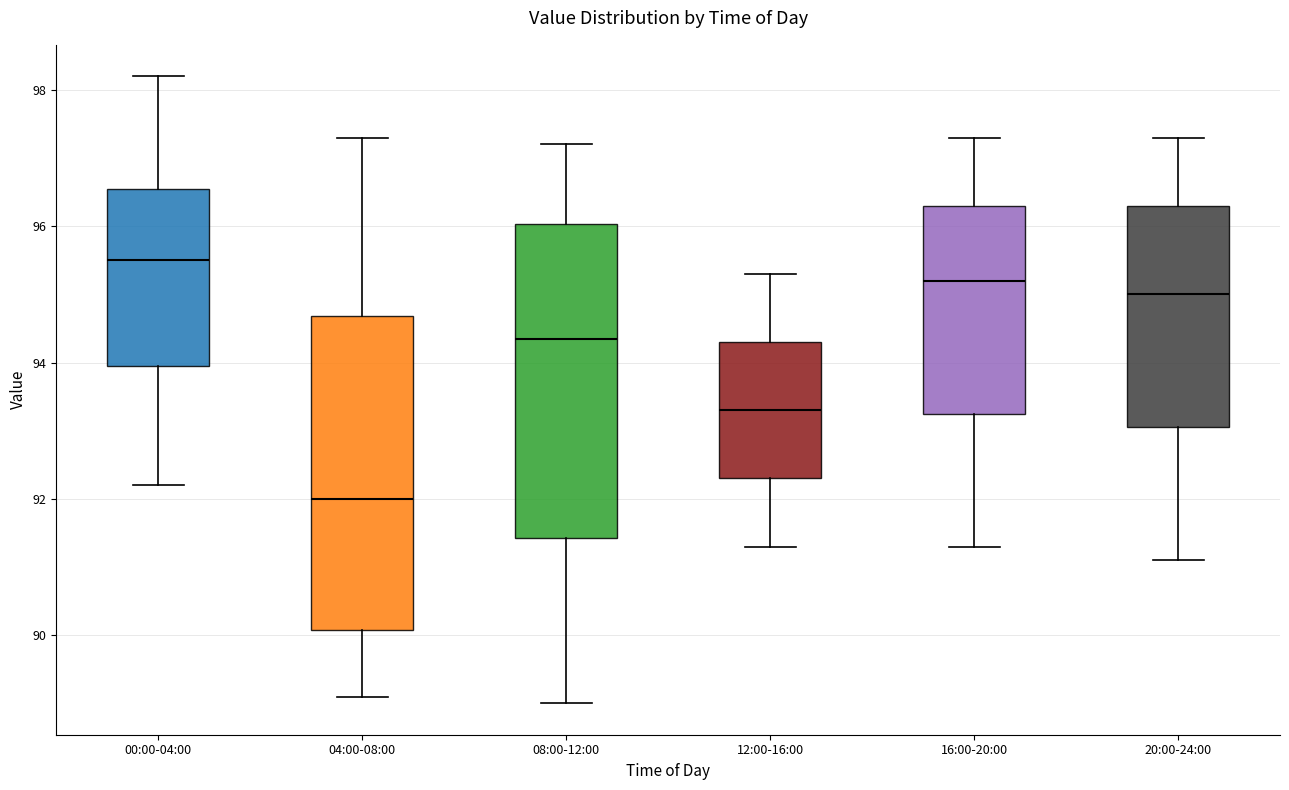

Reading left to right, read every box against the y-axis: the position of its median line, the range the box covers, and the ends of its whiskers. The values are not printed on the chart, so give them approximately, as read against the axis.

00:00-04:00: median 95.6, box 94.0 to 96.6, whiskers 92.2 to 98.2
04:00-08:00: median 92.0, box 90.0 to 94.6, whiskers 89.2 to 97.4
08:00-12:00: median 94.4, box 91.4 to 96.0, whiskers 89.0 to 97.2
12:00-16:00: median 93.4, box 92.4 to 94.4, whiskers 91.4 to 95.4
16:00-20:00: median 95.2, box 93.2 to 96.4, whiskers 91.4 to 97.4
20:00-24:00: median 95.0, box 93.0 to 96.4, whiskers 91.2 to 97.4